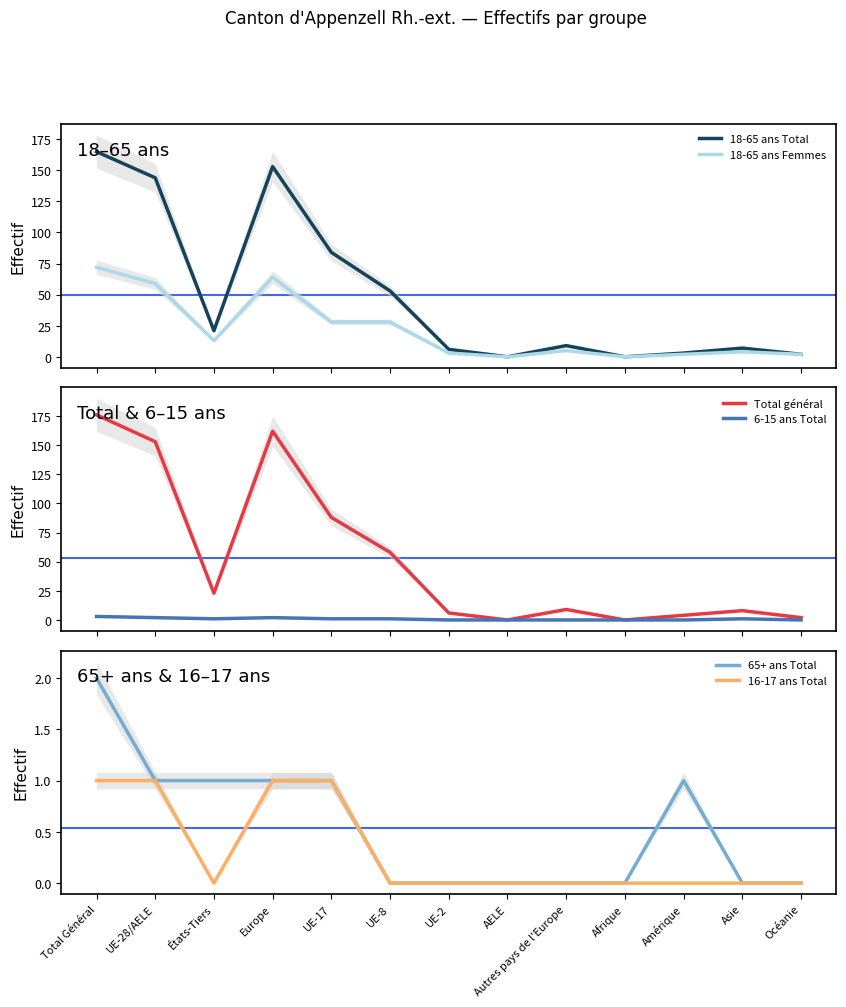

The 65+ ans Total series shows 1 at Europe. True or false?

True